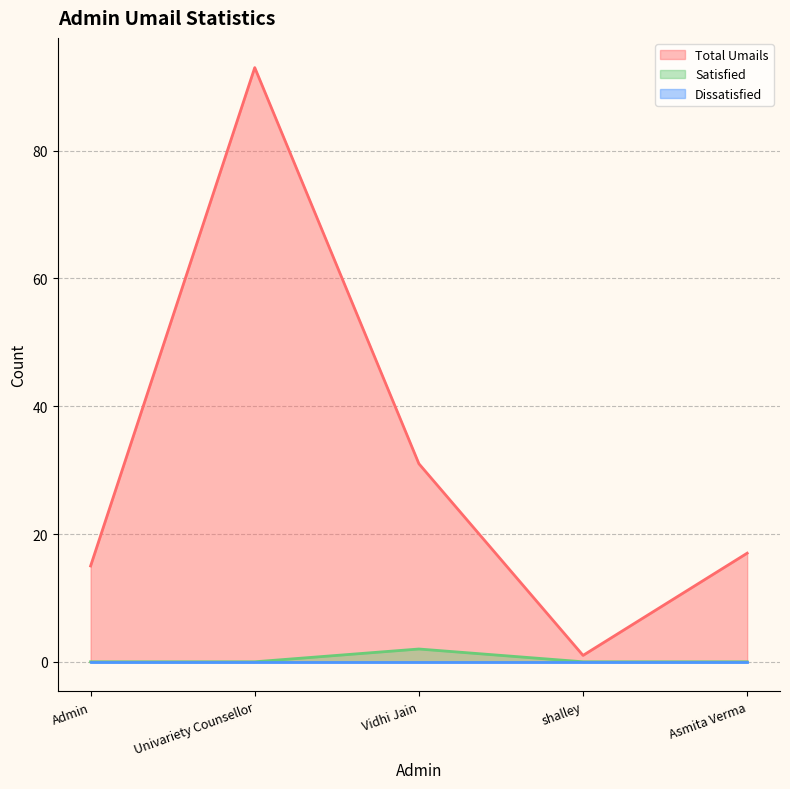

Is the value of Satisfied at Asmita Verma greater than the value of Total Umails at Vidhi Jain?

No